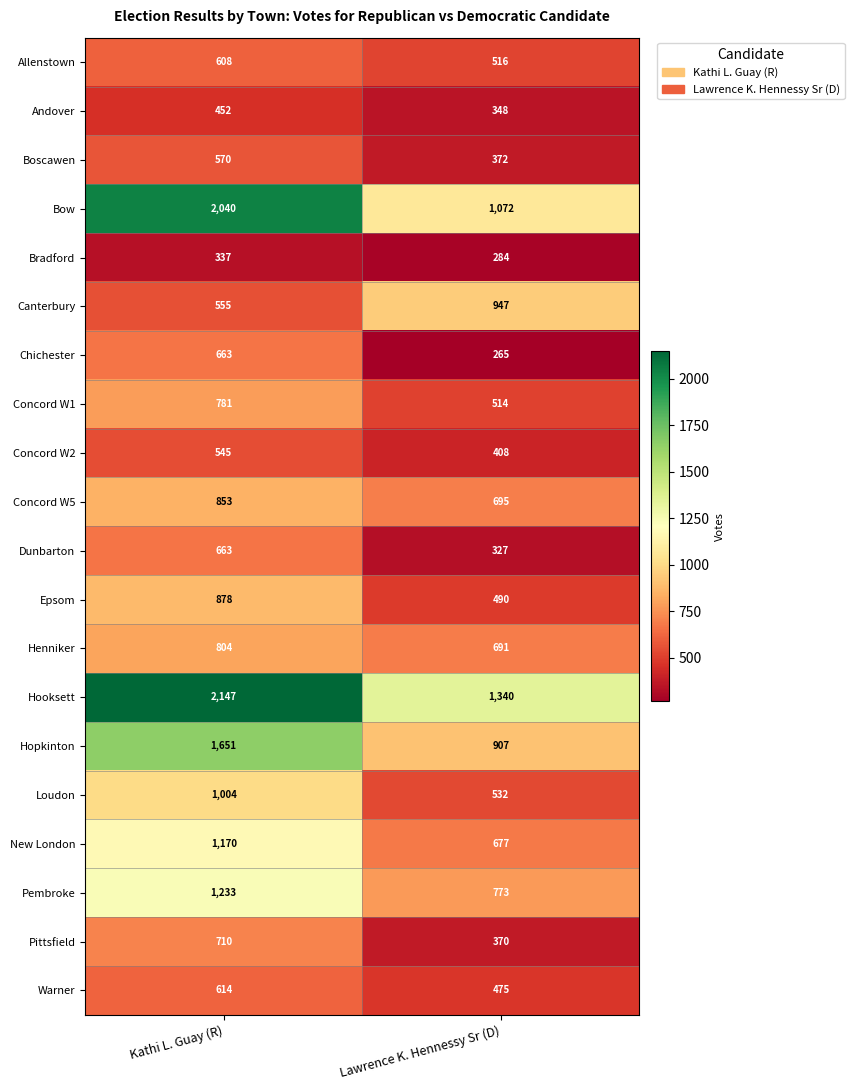

At how many categories does at least one series exceed 1941?

1